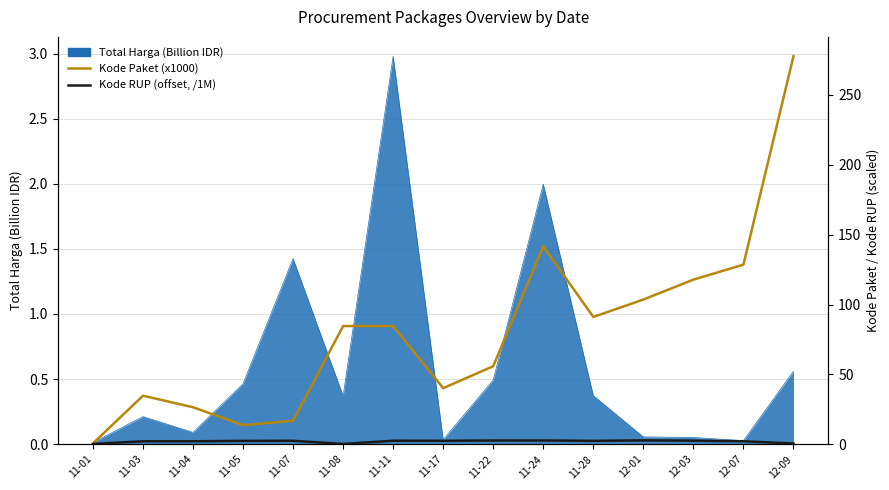

What is the sum of the Kode Paket (x1000) values at 11-17 and 11-24?

181.7